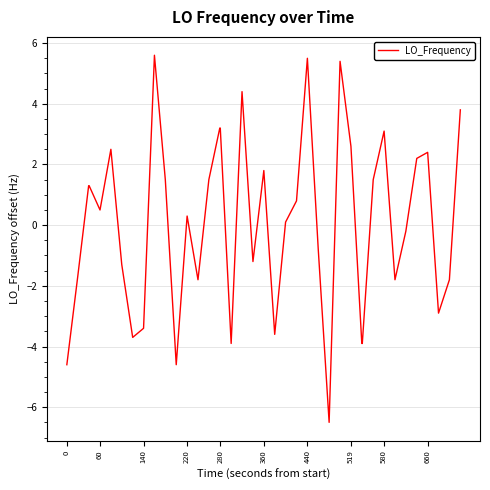

What is the smallest value displayed?

-6.5